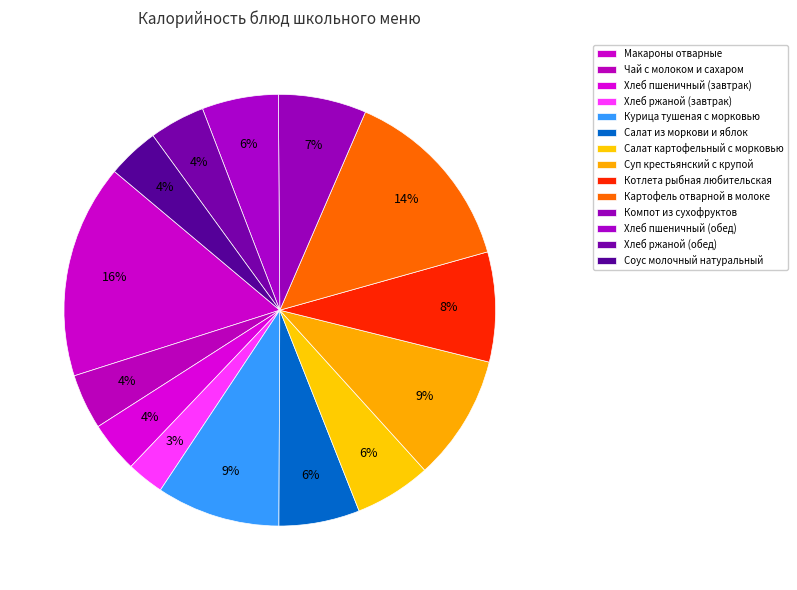

Between Компот из сухофруктов and Картофель отварной в молоке, which is larger?

Картофель отварной в молоке